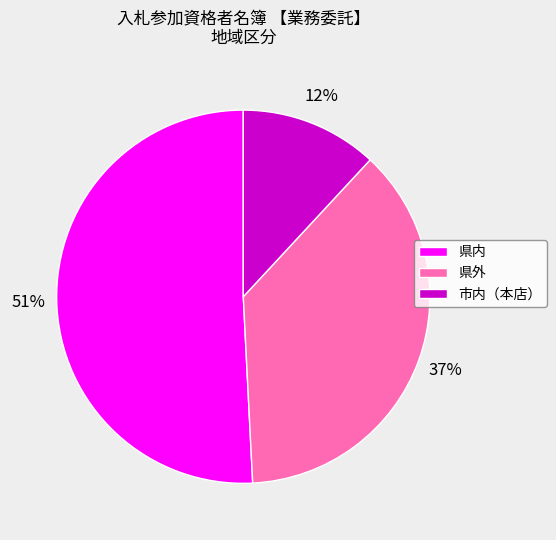

Count the number of slices in the pie.

3